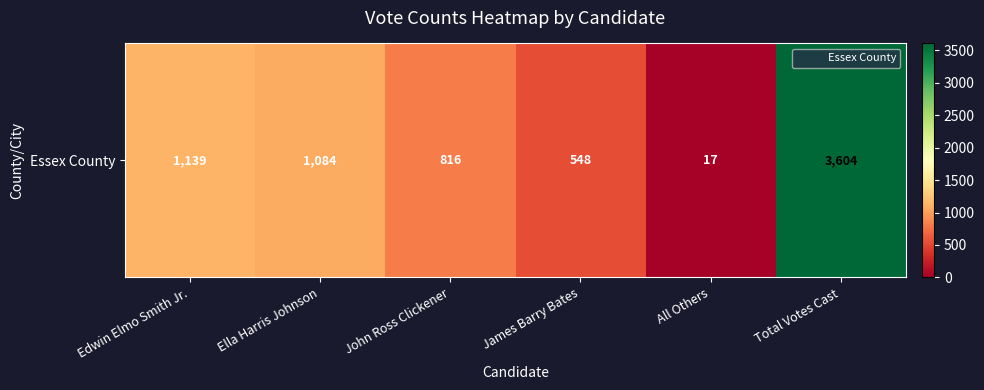

How many data points are less than 1084?

3